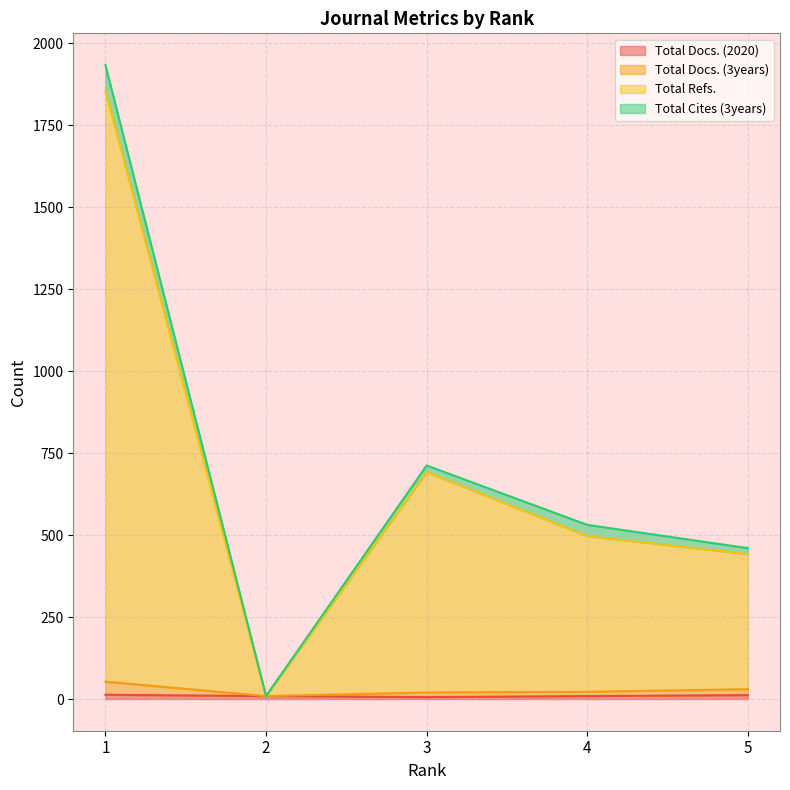

Which category has the highest value across all series?

1